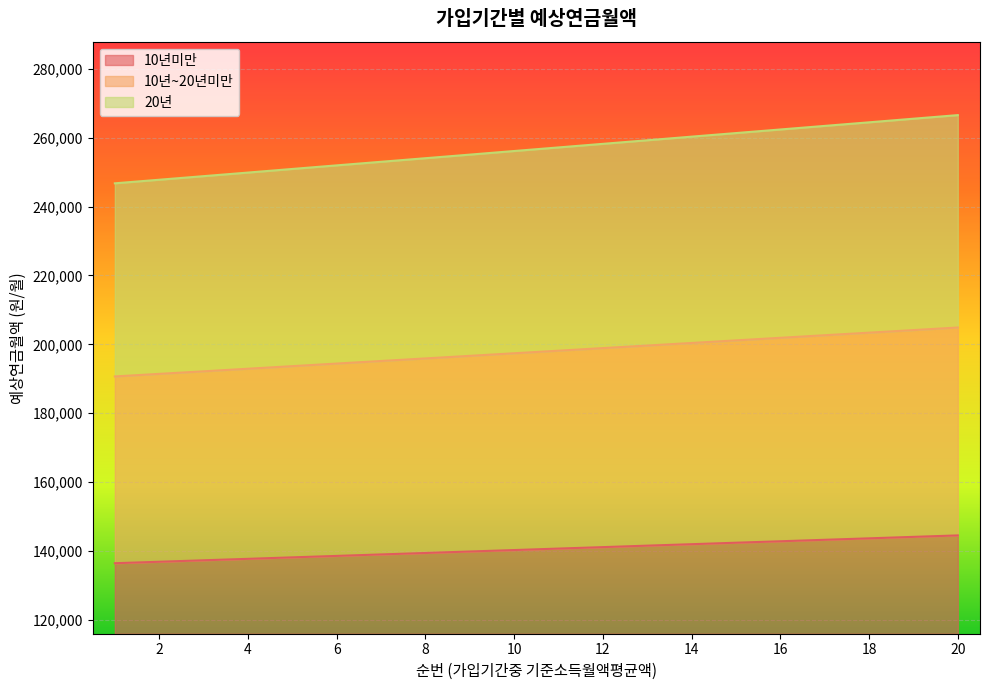

Between 4 and 5, which is larger?

5